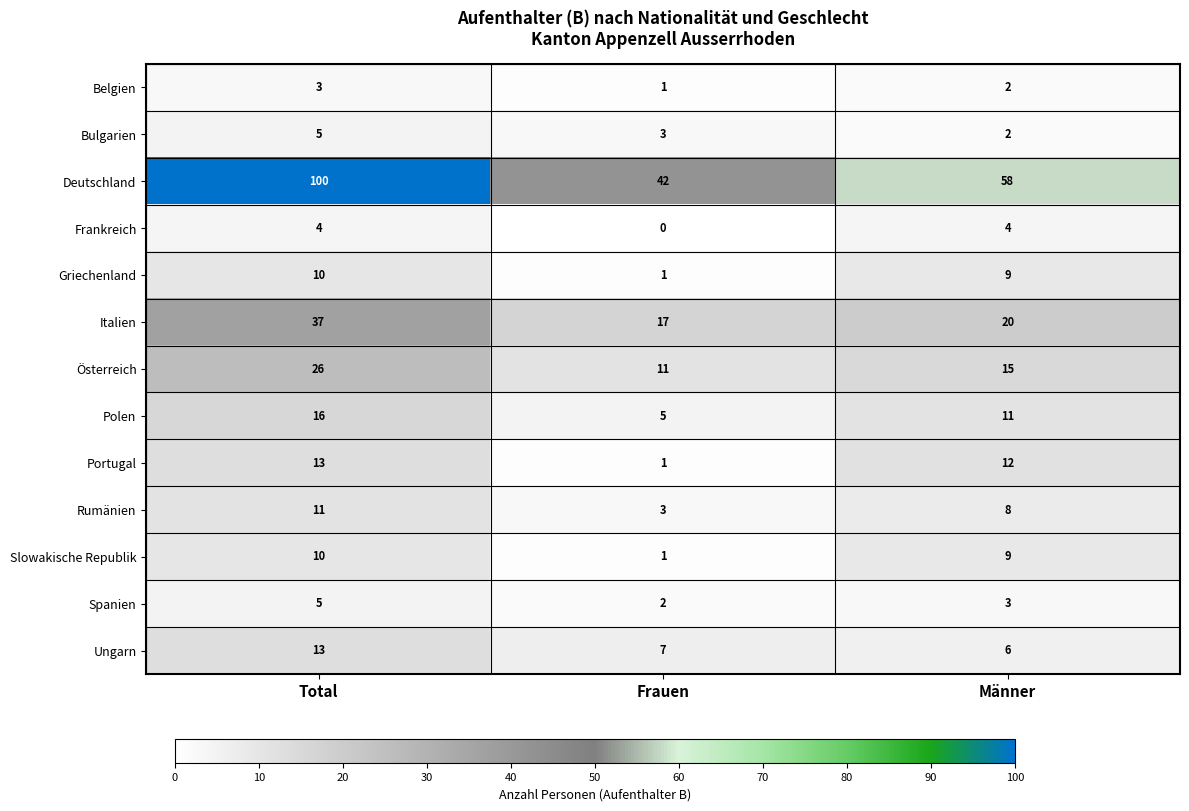

What is the average value of the Deutschland series?

67